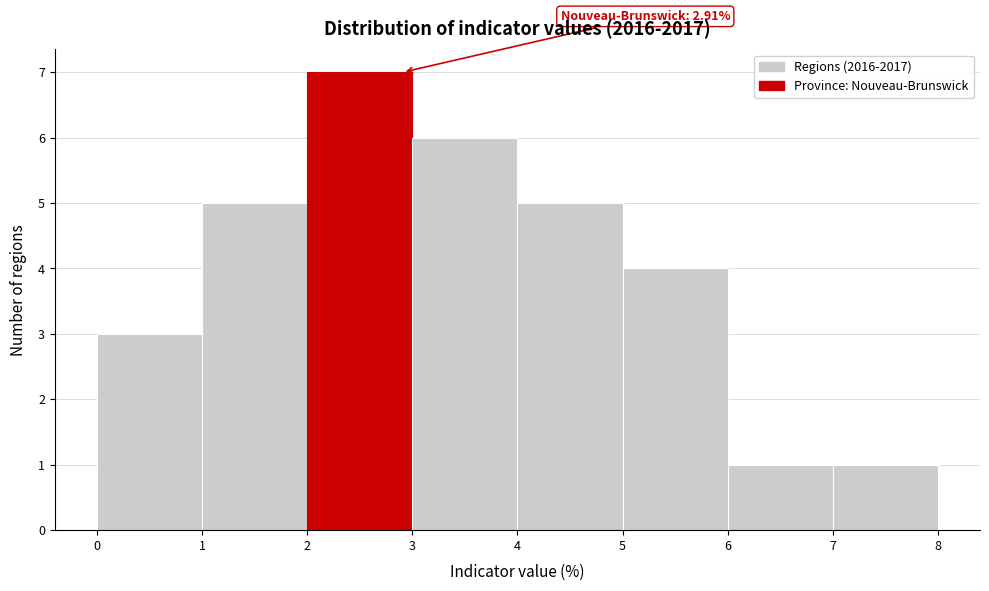

Which range on the x-axis has the tallest bar?

2 to 3